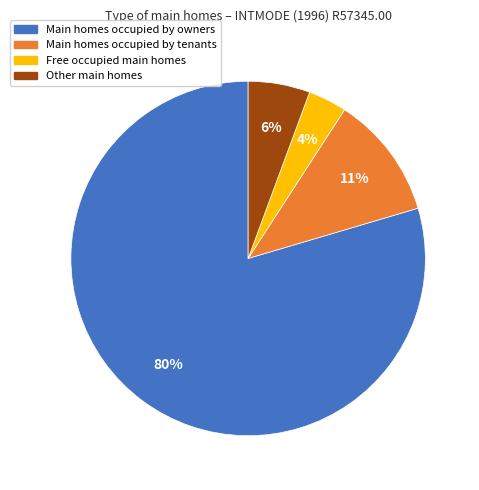

How many slices are in this pie chart?

4